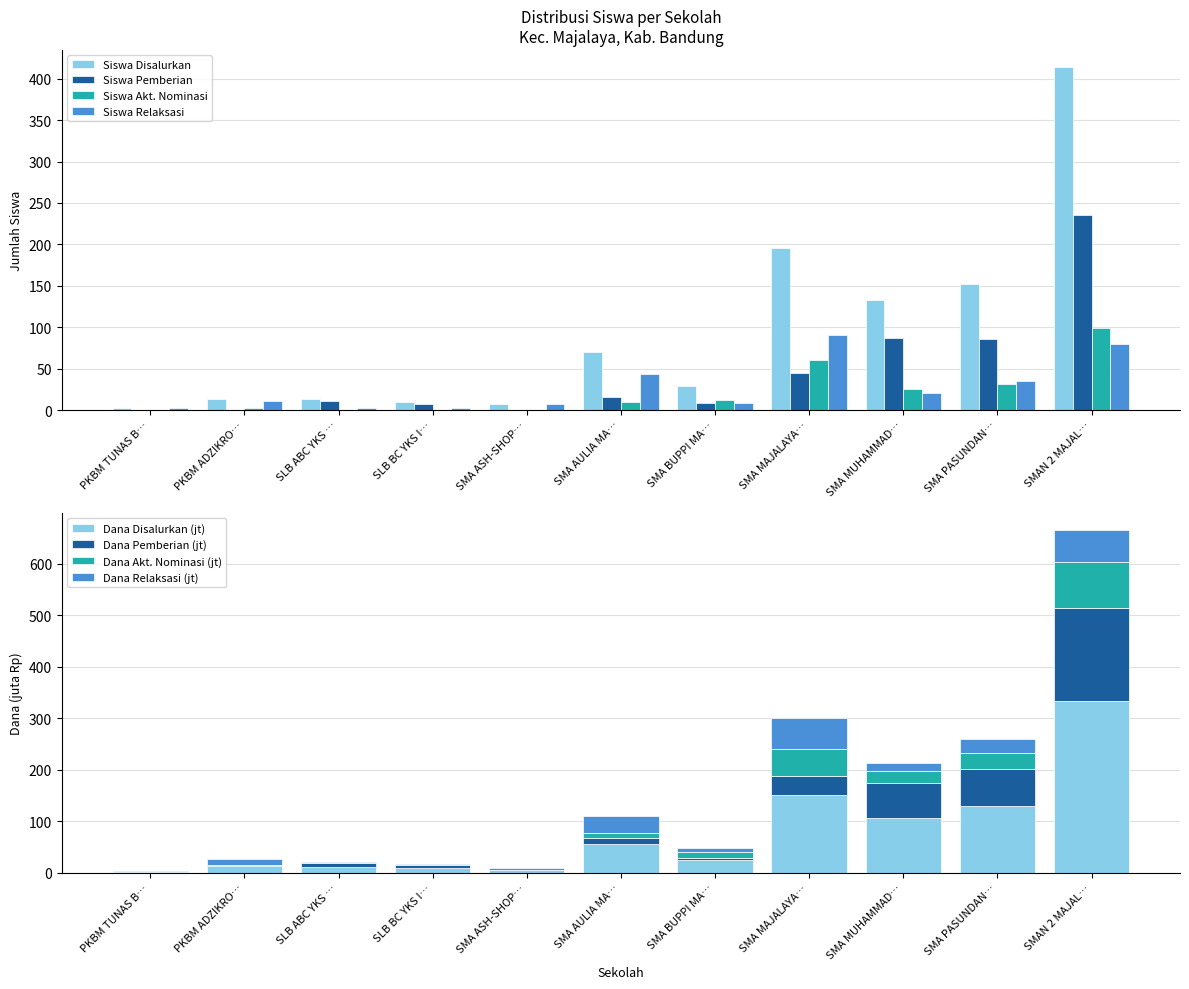

How many values in Siswa Akt. Nominasi are above zero?

7